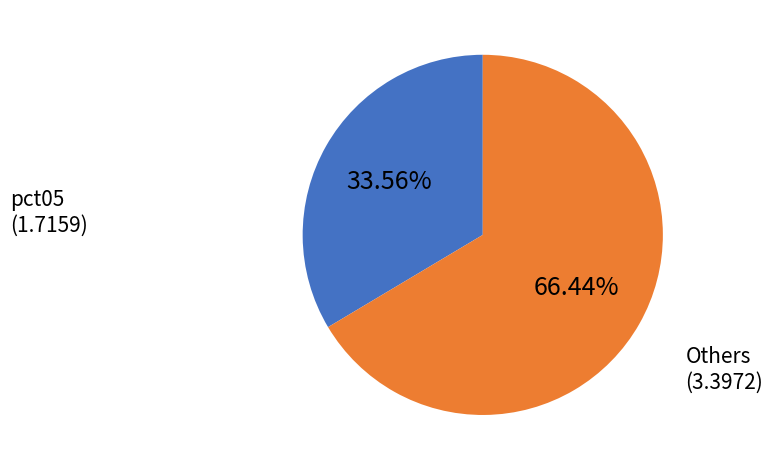

How many slices are in this pie chart?

2